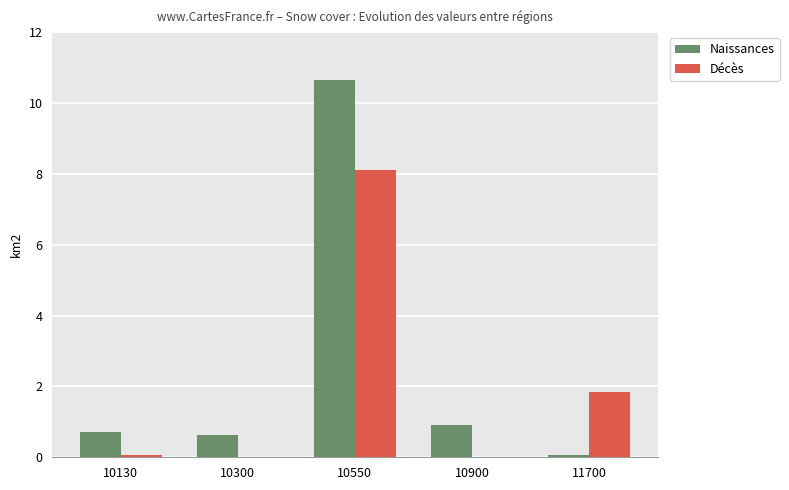

Which series has the largest range (max minus min)?

Naissances